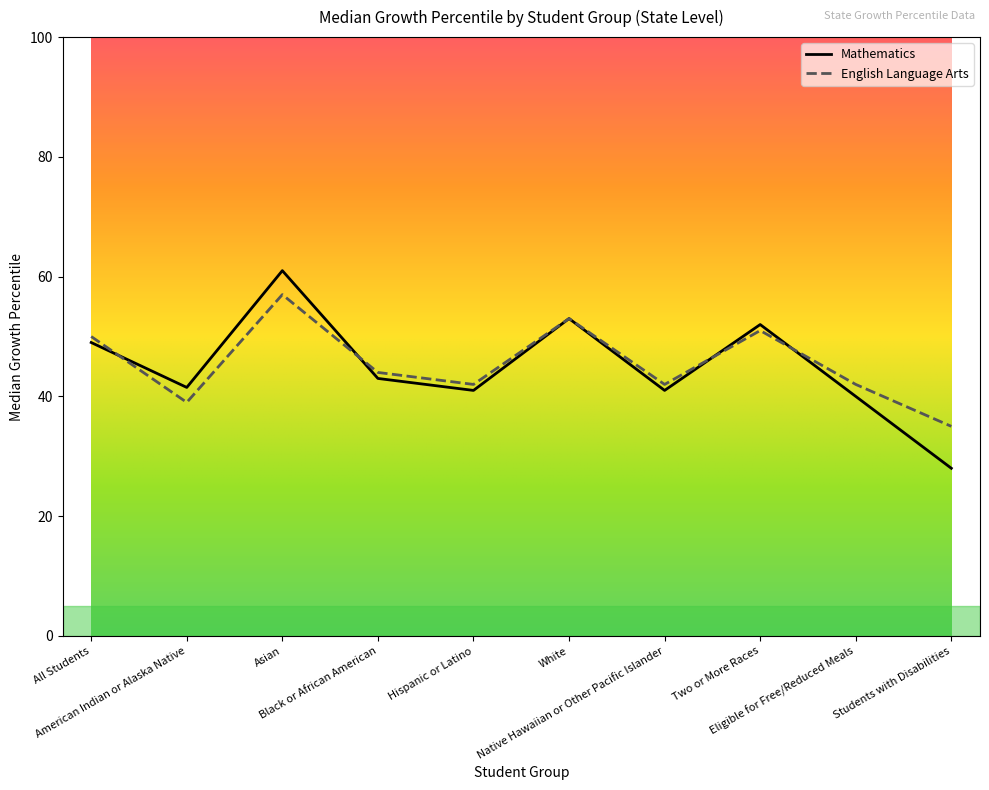

At which category is the sum across all series the highest?

Asian